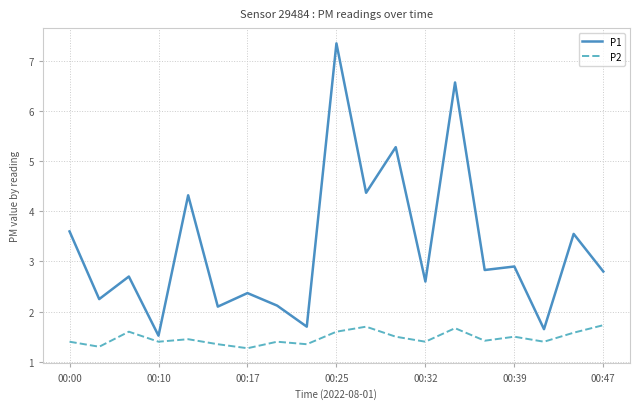

What is the difference between the maximum and minimum values in the P1 series?

5.8